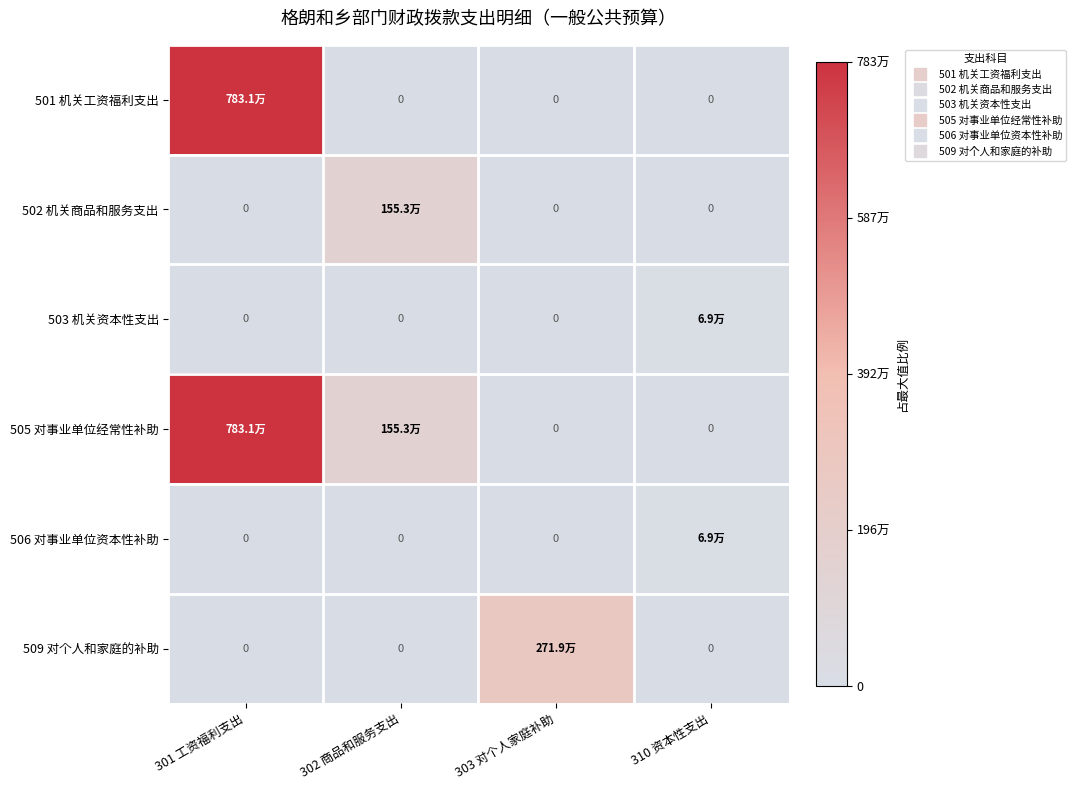

The value of 506 对事业单位资本性补助 at 302 商品和服务支出 is -0.0. True or false?

False